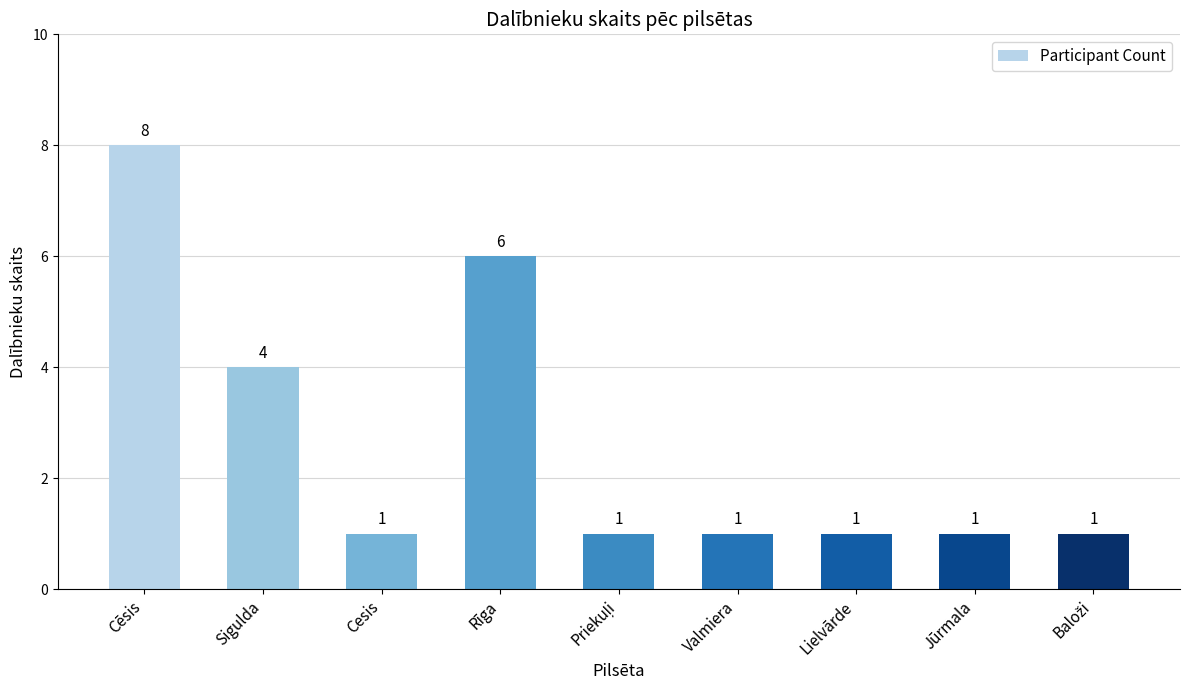

What is the change in value from Sigulda to Lielvārde?

-3